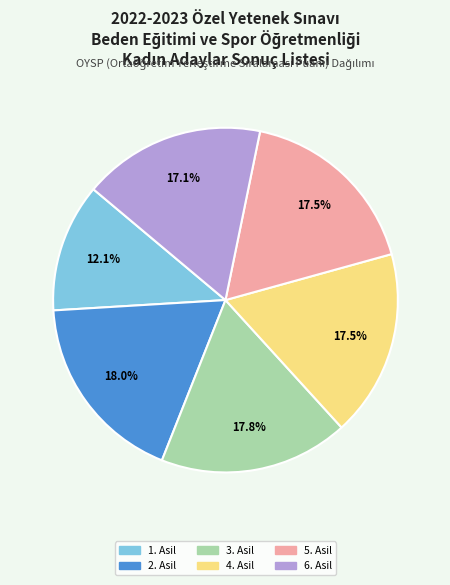

Does any single category account for the majority?

No